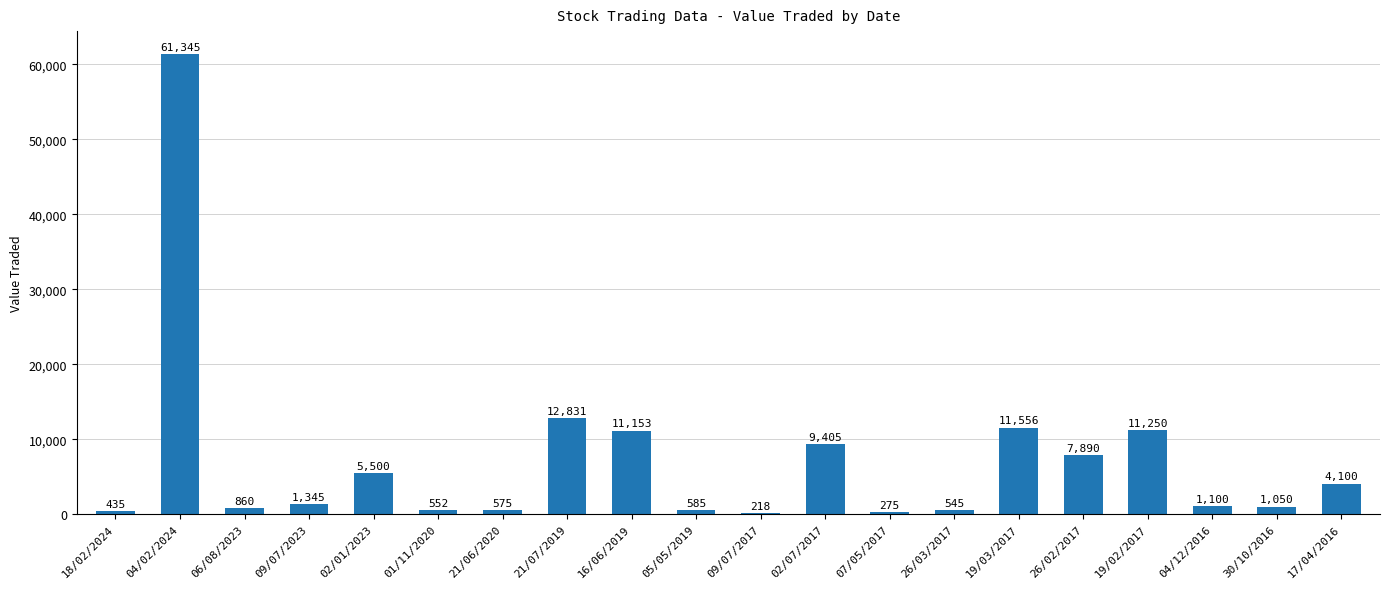

What is the change in value from 07/05/2017 to 17/04/2016?

+3825